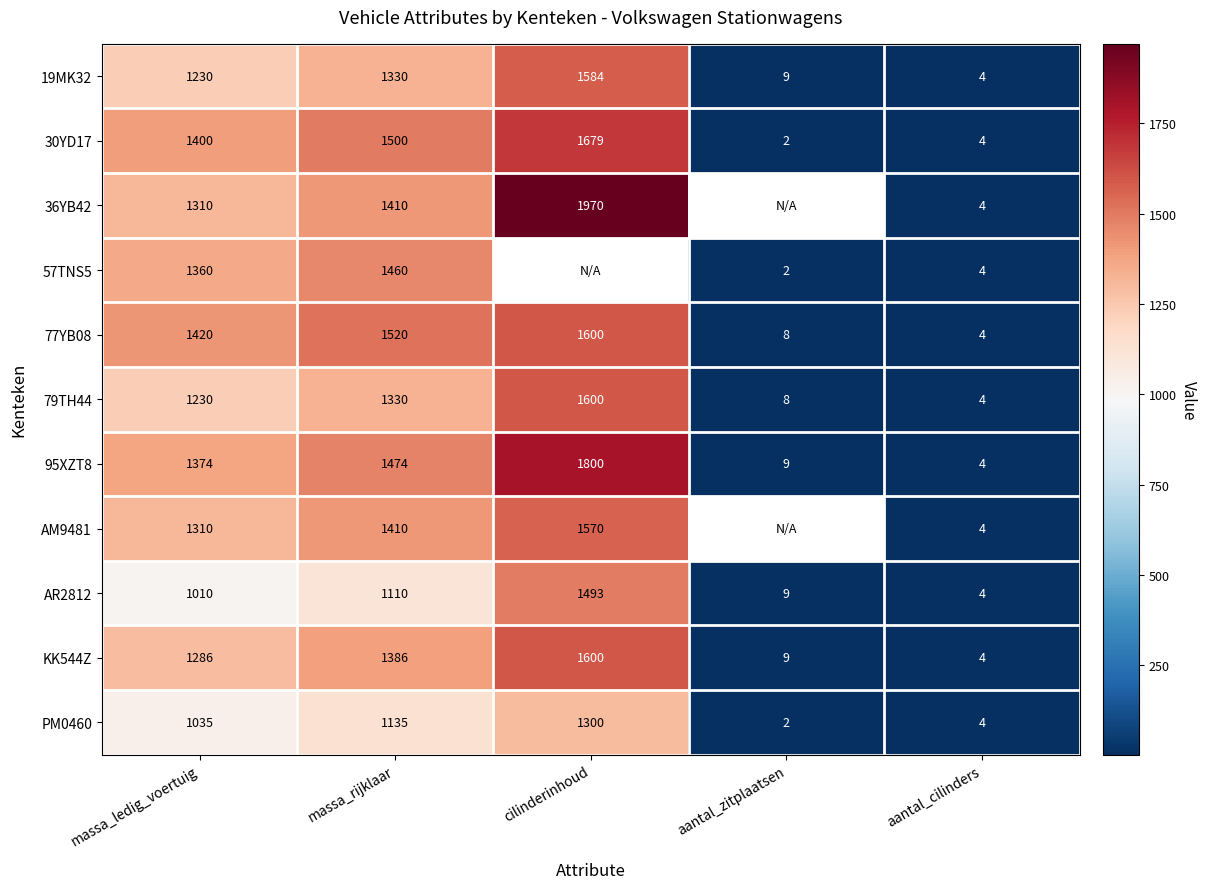

What is the maximum value shown in the chart?

1970.0